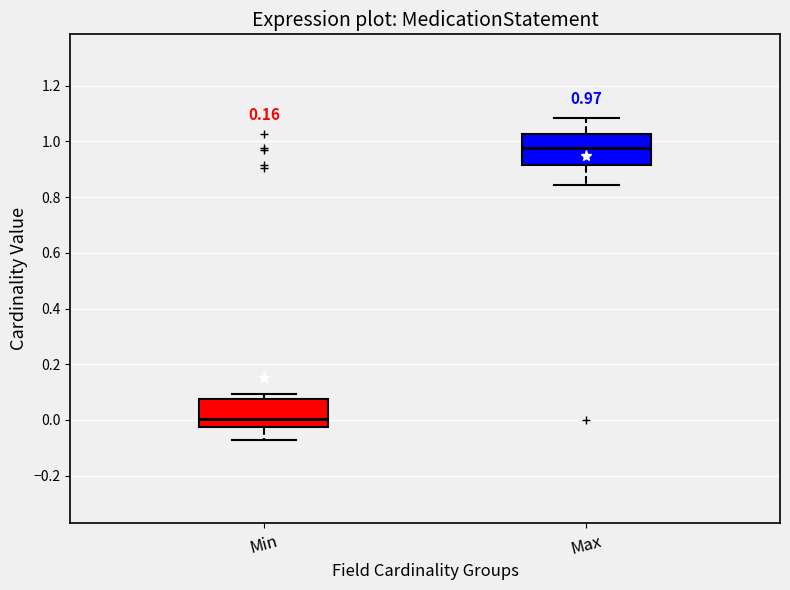

Which box's median line is the lowest?

Min